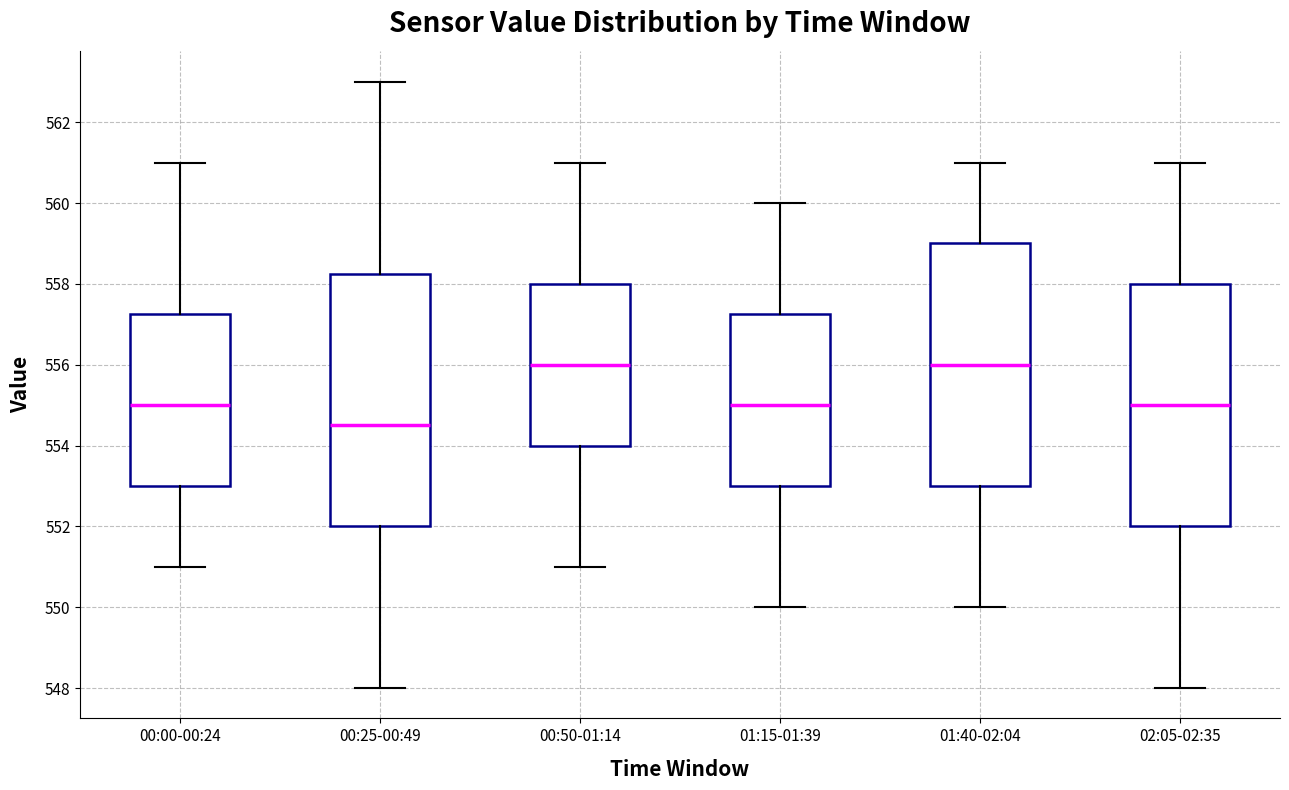

Reading left to right, read every box against the y-axis: the position of its median line, the range the box covers, and the ends of its whiskers. The values are not printed on the chart, so give them approximately, as read against the axis.

00:00-00:24: median 555.0, box 553.0 to 557.2, whiskers 551.0 to 561.0
00:25-00:49: median 554.6, box 552.0 to 558.2, whiskers 548.0 to 563.0
00:50-01:14: median 556.0, box 554.0 to 558.0, whiskers 551.0 to 561.0
01:15-01:39: median 555.0, box 553.0 to 557.2, whiskers 550.0 to 560.0
01:40-02:04: median 556.0, box 553.0 to 559.0, whiskers 550.0 to 561.0
02:05-02:35: median 555.0, box 552.0 to 558.0, whiskers 548.0 to 561.0